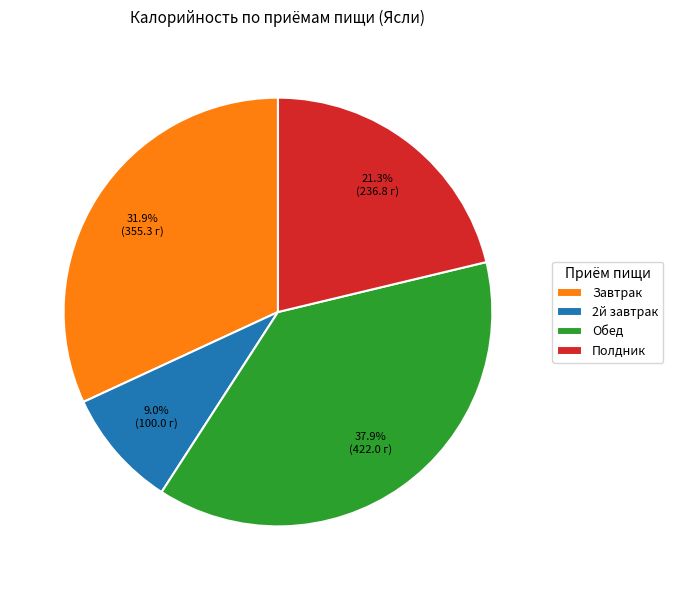

To the nearest percent, what is the combined percentage of Обед and Полдник?

59%